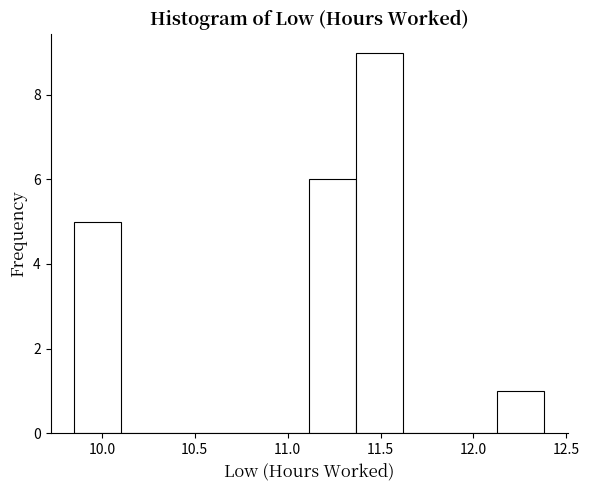

Reading left to right, transcribe this chart: for each bar, give the range it covers on the x-axis and its height. Neither the bar edges nor the heights are printed on the chart, so give them approximately, as read against the axes.

9.85 to 10.10: 5
10.10 to 10.35: 0
10.35 to 10.60: 0
10.60 to 10.85: 0
10.85 to 11.10: 0
11.10 to 11.35: 6
11.35 to 11.60: 9
11.60 to 11.85: 0
11.85 to 12.15: 0
12.15 to 12.40: 1